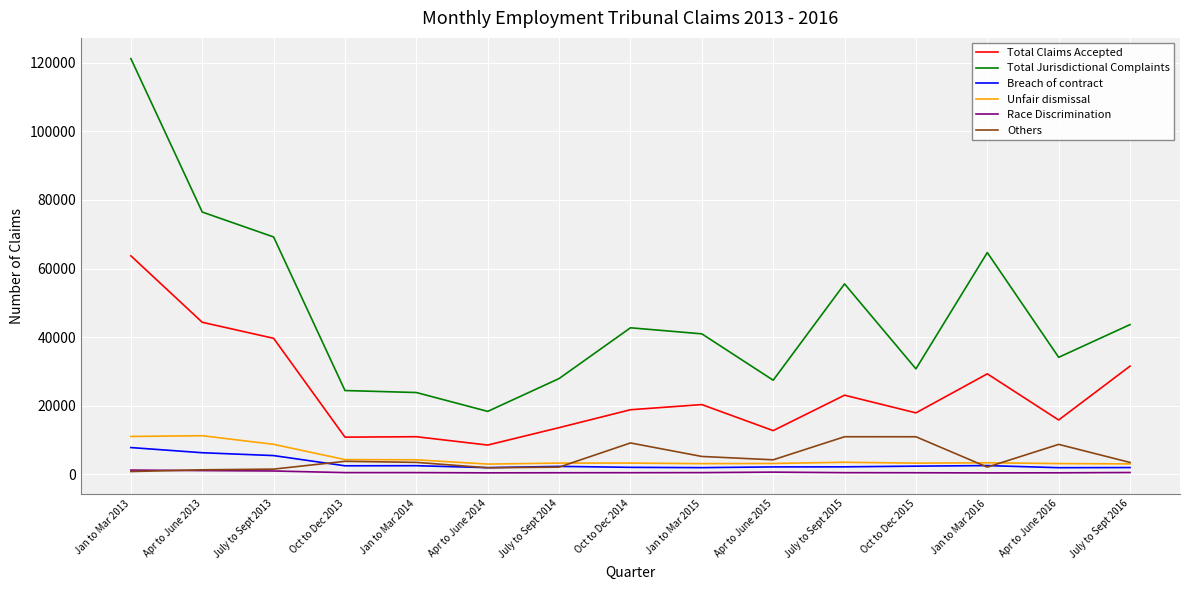

What are all the series names shown in the legend?

Total Claims Accepted, Total Jurisdictional Complaints, Breach of contract, Unfair dismissal, Race Discrimination, Others